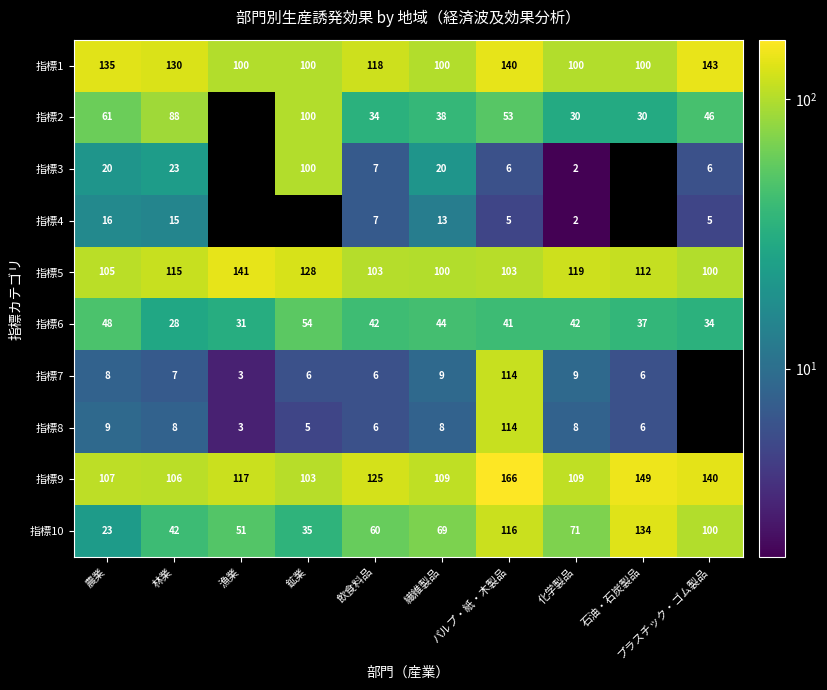

At which label does 指標10 reach its peak?

石油・石炭製品